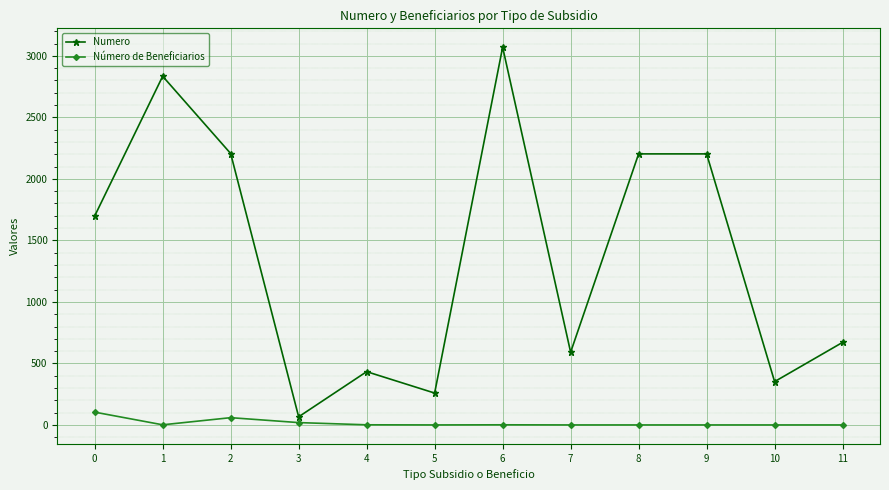

Rank the series by their maximum value, from lowest to highest.

Número de Beneficiarios, Numero